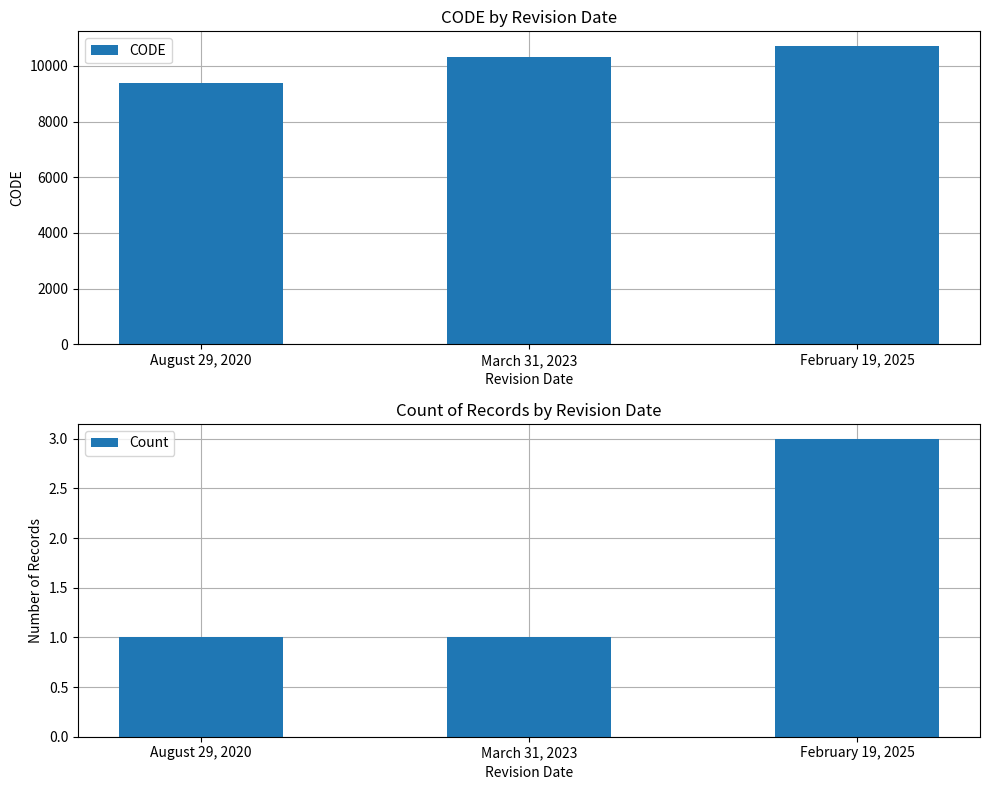

What is the sum of the Count values at August 29, 2020 and February 19, 2025?

4